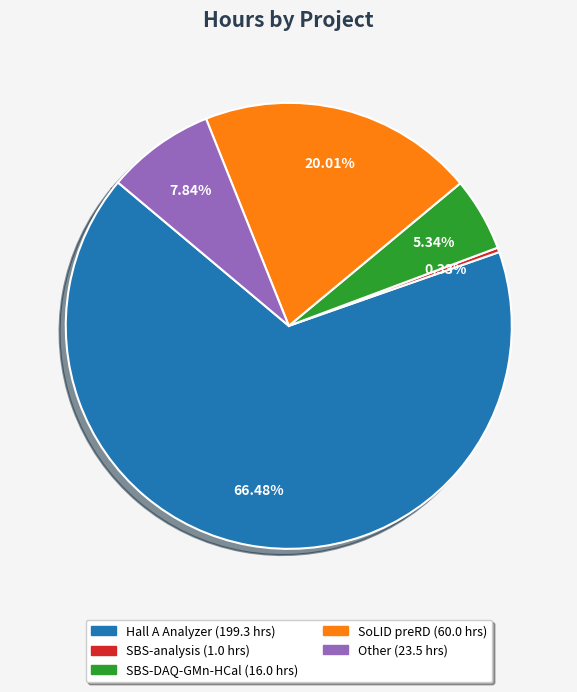

How many slices are in this pie chart?

5